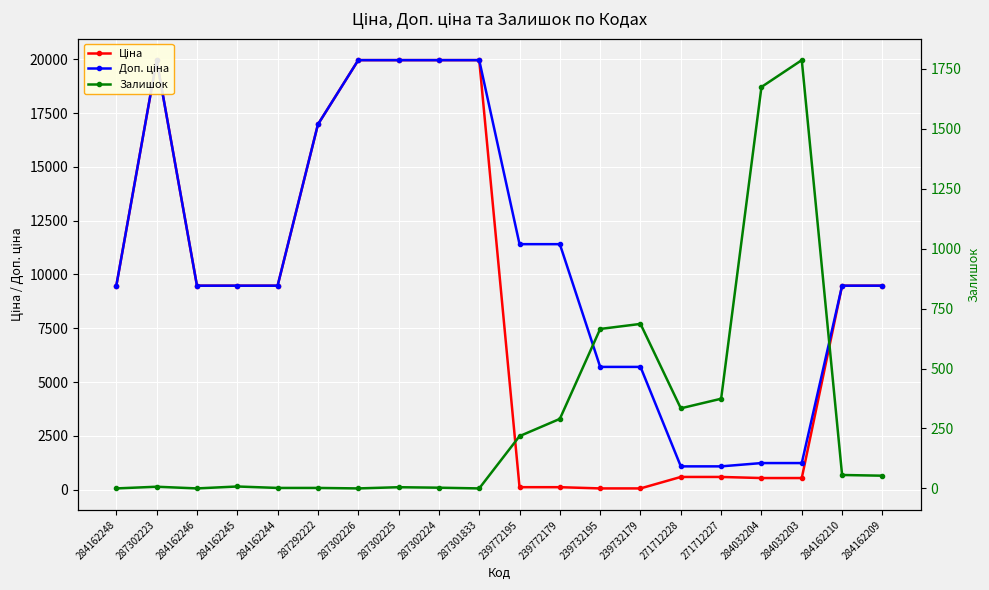

Which series has the largest total across all categories?

Доп. ціна